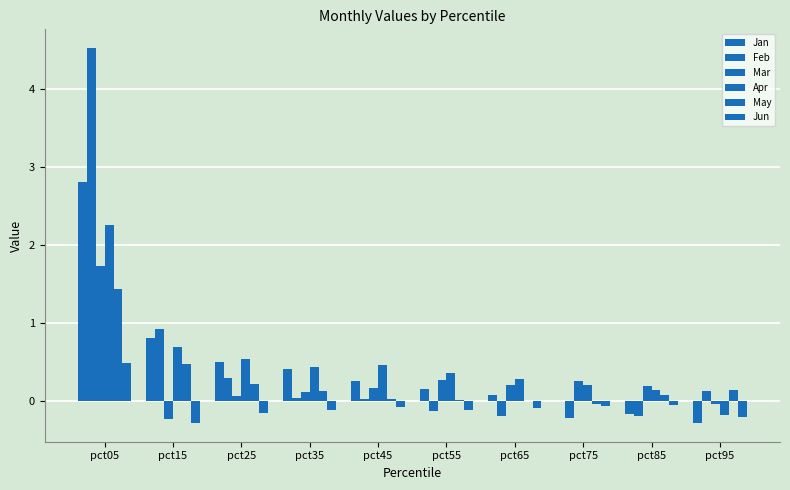

Are the bars grouped side by side (vs. stacked)?

Yes